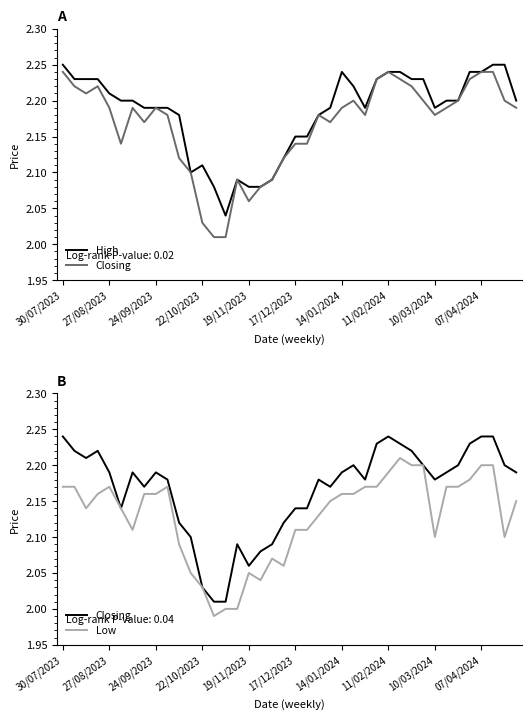

What is the label of the 2nd point from the left?

27/08/2023